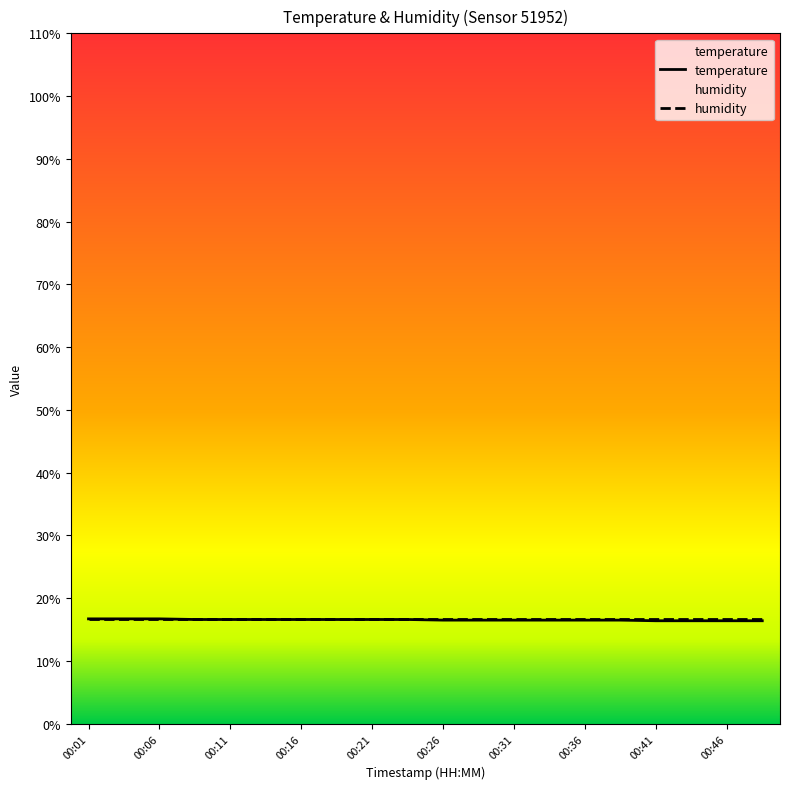

Count the number of data series in this chart.

2